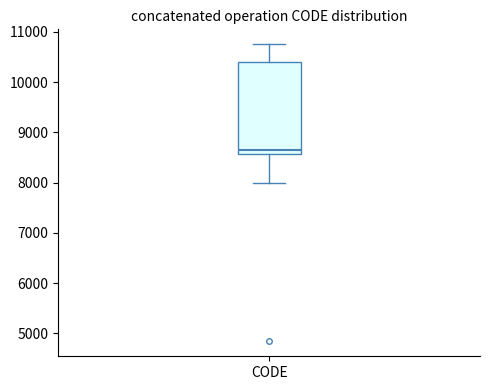

Read this box plot against the y-axis: the position of the median line, the range covered by the box, and the ends of both whiskers. The values are not printed on the chart, so give them approximately, as read against the axis.

median 8700, box 8600 to 10400, whiskers 8000 to 10800